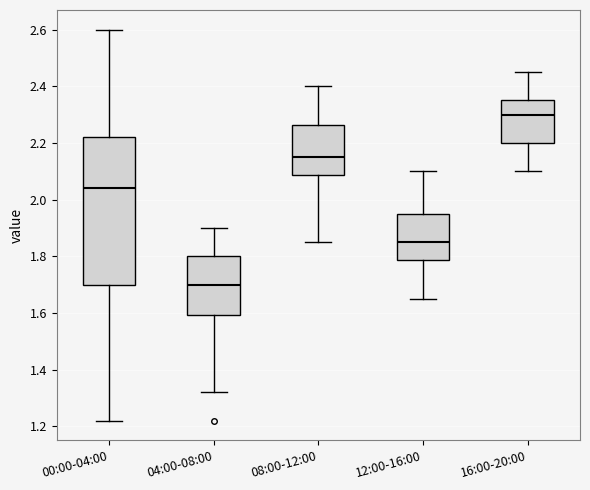

Reading left to right, read every box against the y-axis: the position of its median line, the range the box covers, and the ends of its whiskers. The values are not printed on the chart, so give them approximately, as read against the axis.

00:00-04:00: median 2.04, box 1.70 to 2.22, whiskers 1.22 to 2.60
04:00-08:00: median 1.70, box 1.60 to 1.80, whiskers 1.32 to 1.90
08:00-12:00: median 2.16, box 2.08 to 2.26, whiskers 1.86 to 2.40
12:00-16:00: median 1.86, box 1.78 to 1.96, whiskers 1.66 to 2.10
16:00-20:00: median 2.30, box 2.20 to 2.36, whiskers 2.10 to 2.46